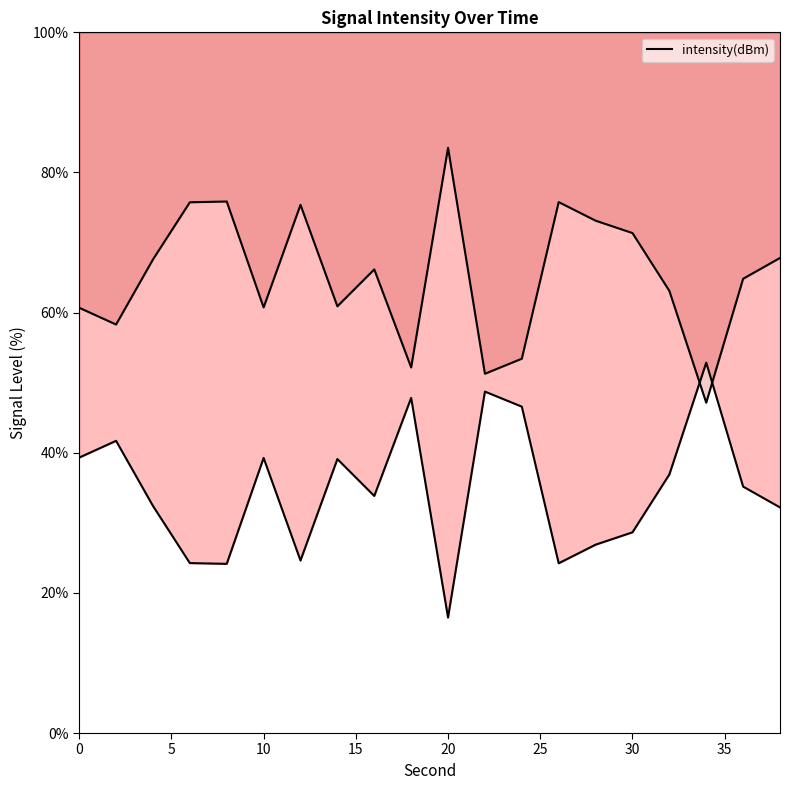

How many values exceed 35?

10